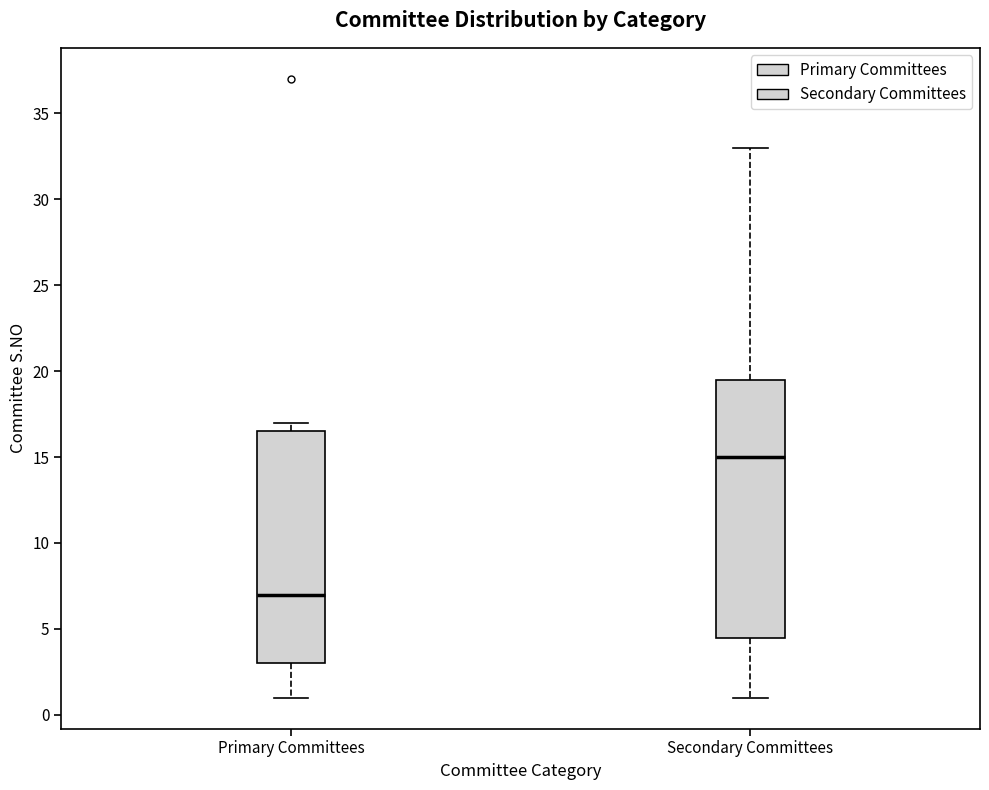

Comparing the boxes themselves (not the whiskers), which one is the tallest?

Secondary Committees